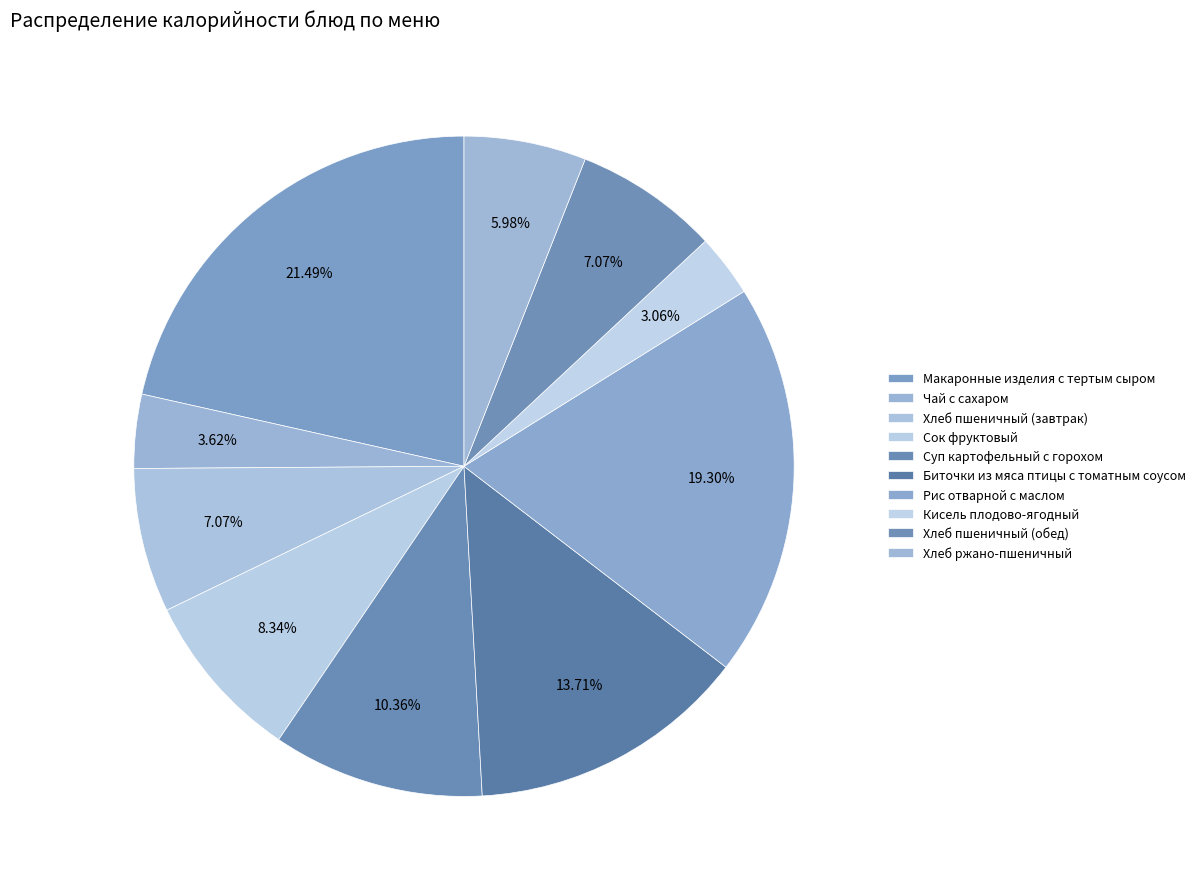

To the nearest percent, what is the combined percentage of Сок фруктовый and Хлеб пшеничный (обед)?

15%